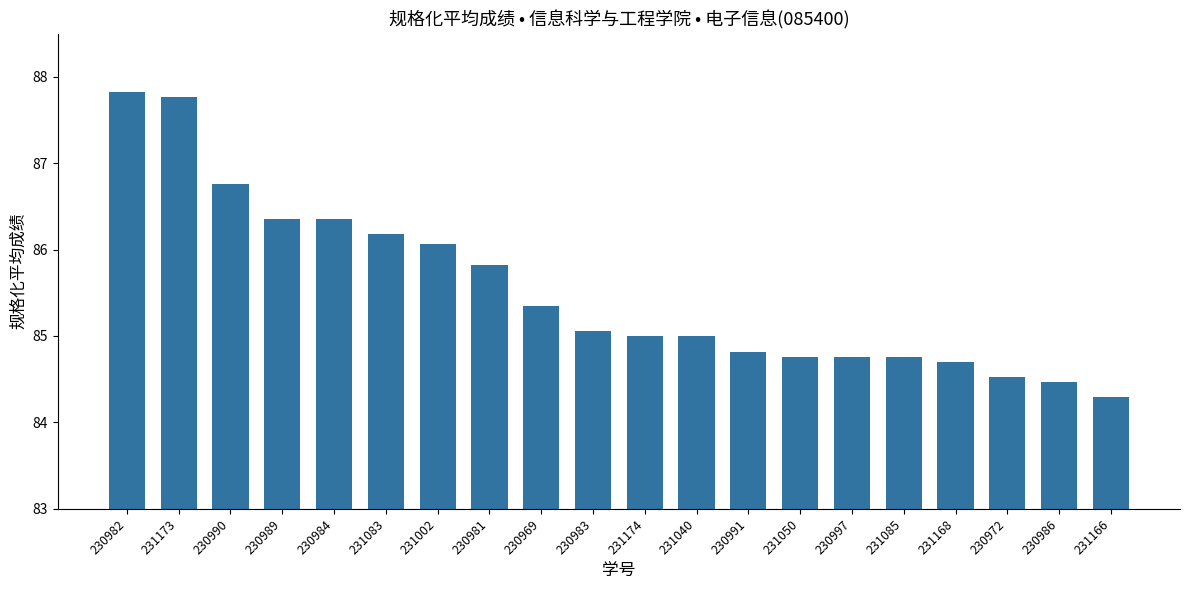

What is the maximum value shown in the chart?

87.8